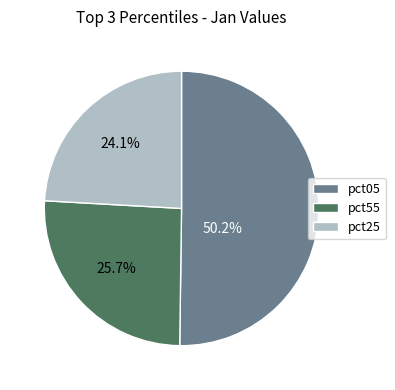

How much of the chart is everything except pct55?

74.3%